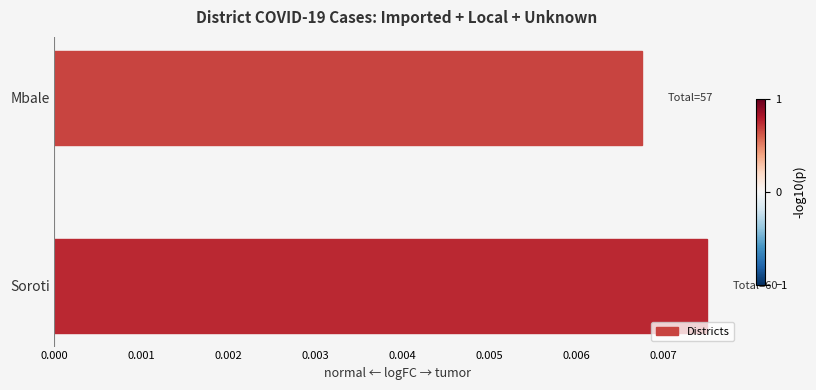

Rank the categories by value from lowest to highest.

Mbale, Soroti